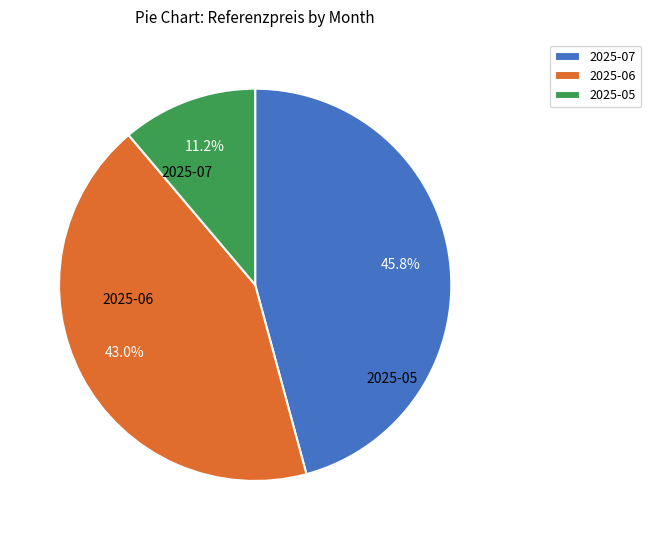

Which category has the smallest portion of the pie?

2025-05